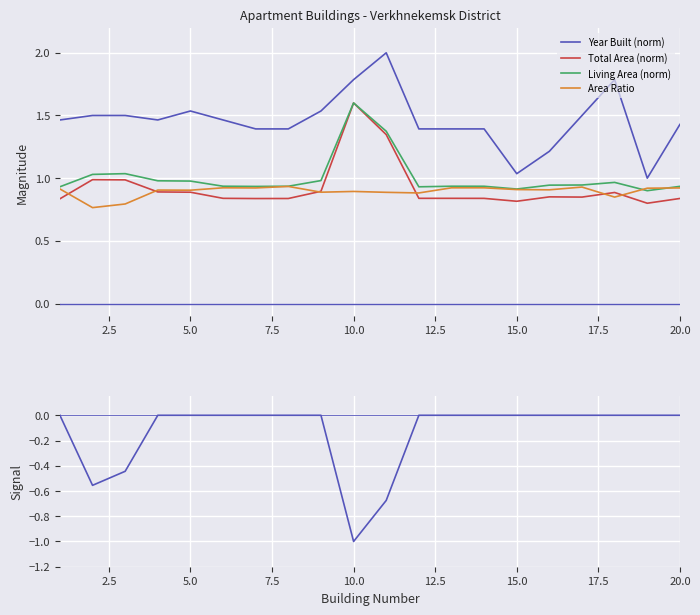

The value of Total Area (norm) at 10.0 is 0.5. True or false?

False